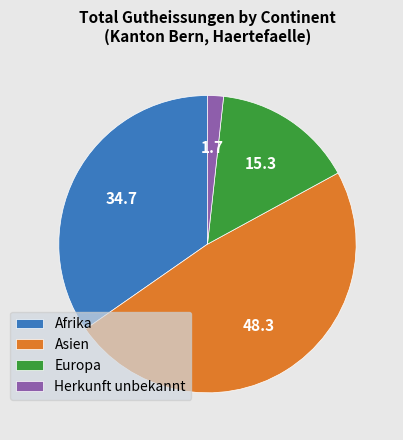

Does Asien represent more than half of the total?

No